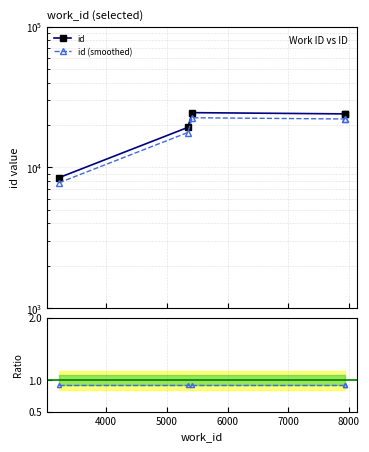

In id, how many points are higher than both neighbors (excluding endpoints)?

1